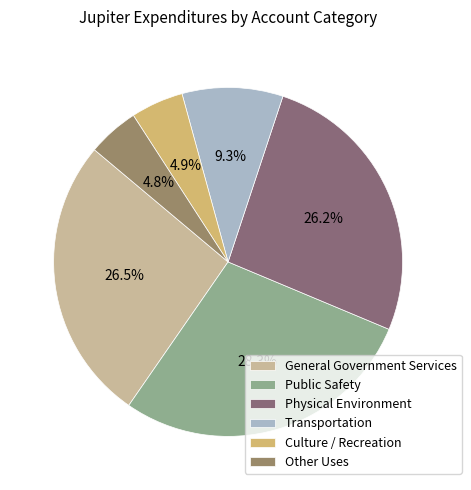

Rank the categories by value from highest to lowest.

Public Safety, General Government Services, Physical Environment, Transportation, Culture / Recreation, Other Uses